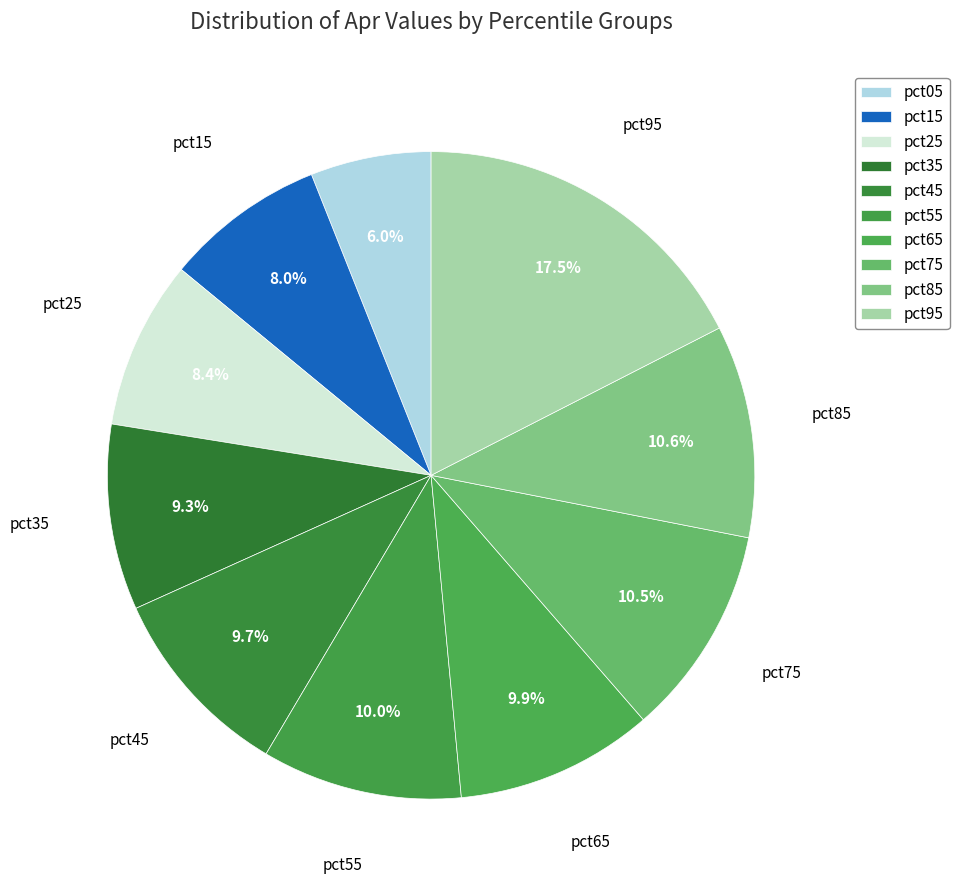

To the nearest percent, what portion does pct55 represent?

10%